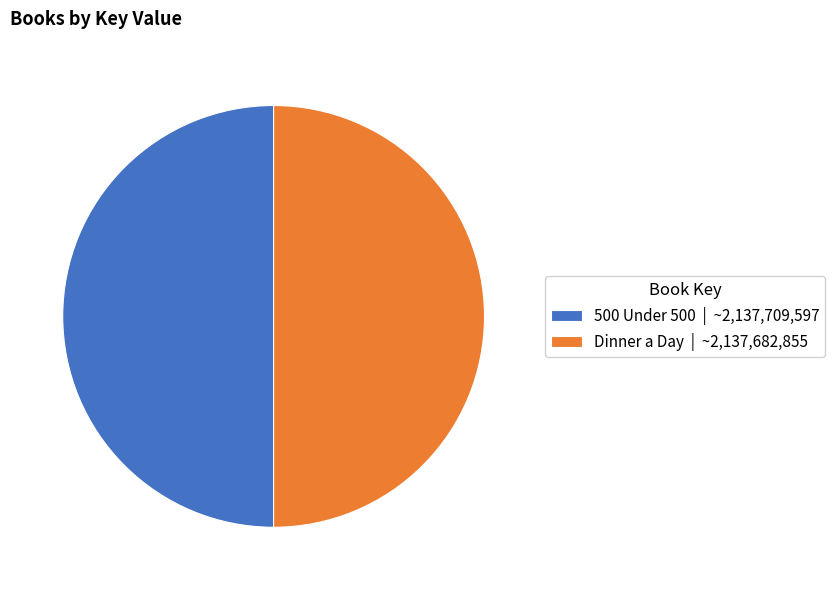

Is it true that Dinner a Day is 64% of the pie?

False